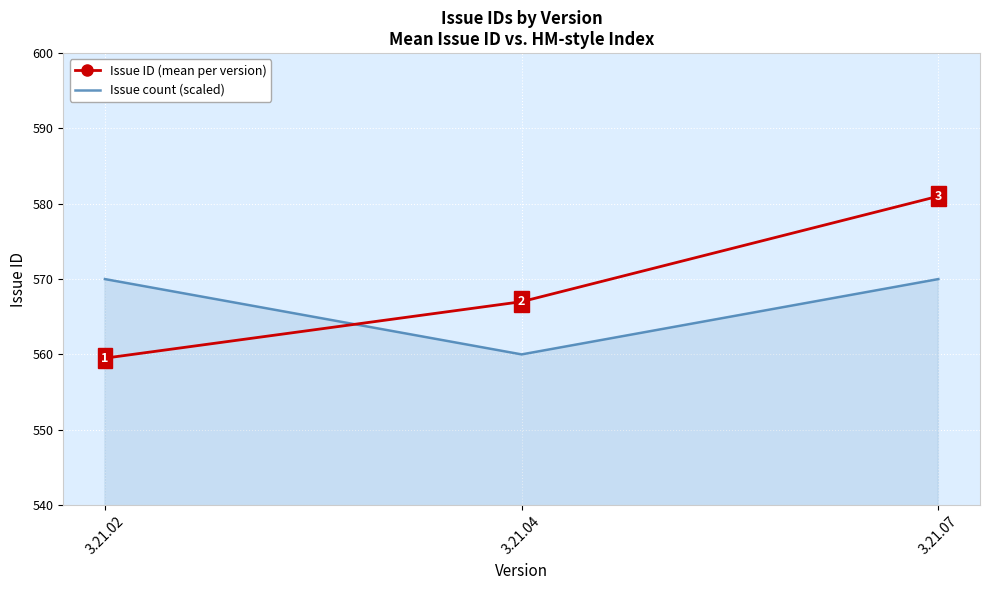

Rank the series by their maximum value, from lowest to highest.

Issue count (scaled), Issue ID (mean per version)